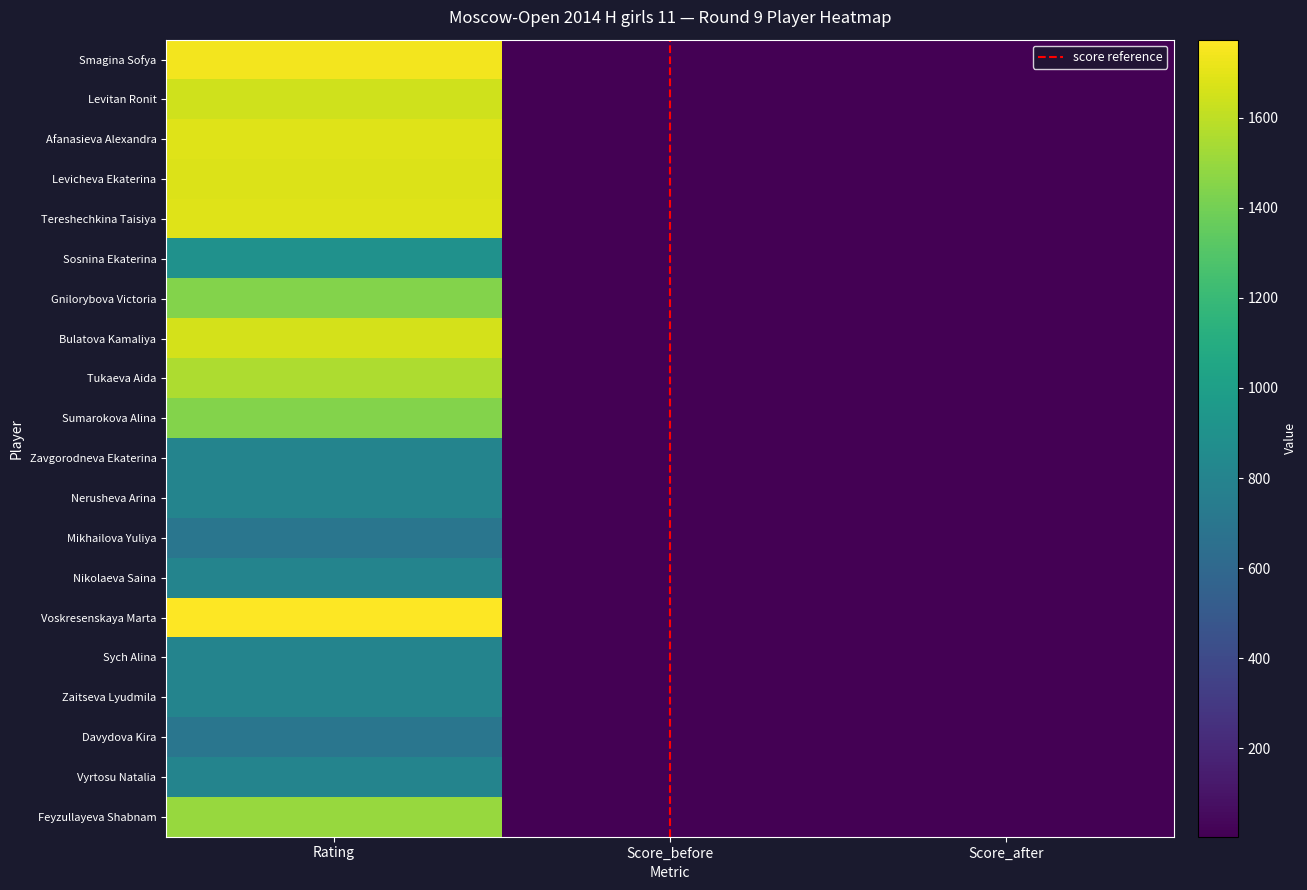

What is the minimum value shown in the chart?

4.0